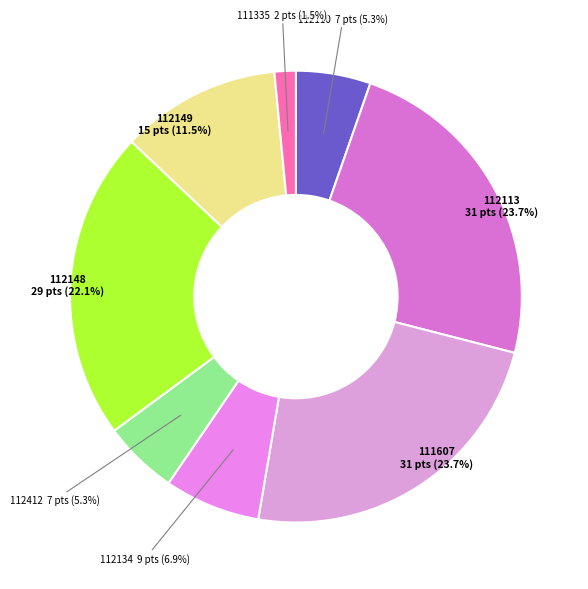

Which has a higher value, 112110 or 111607?

111607